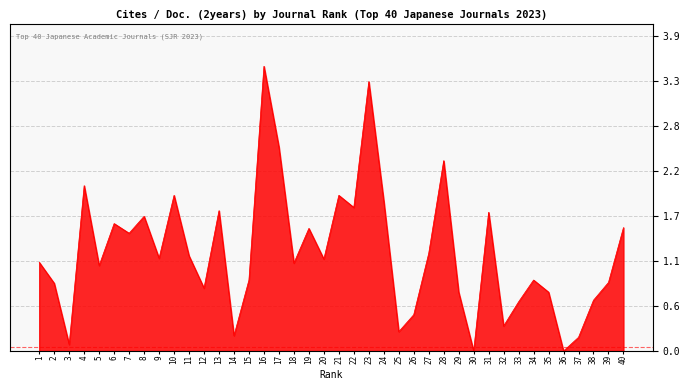

Where is the data nearest to the value 1?

5